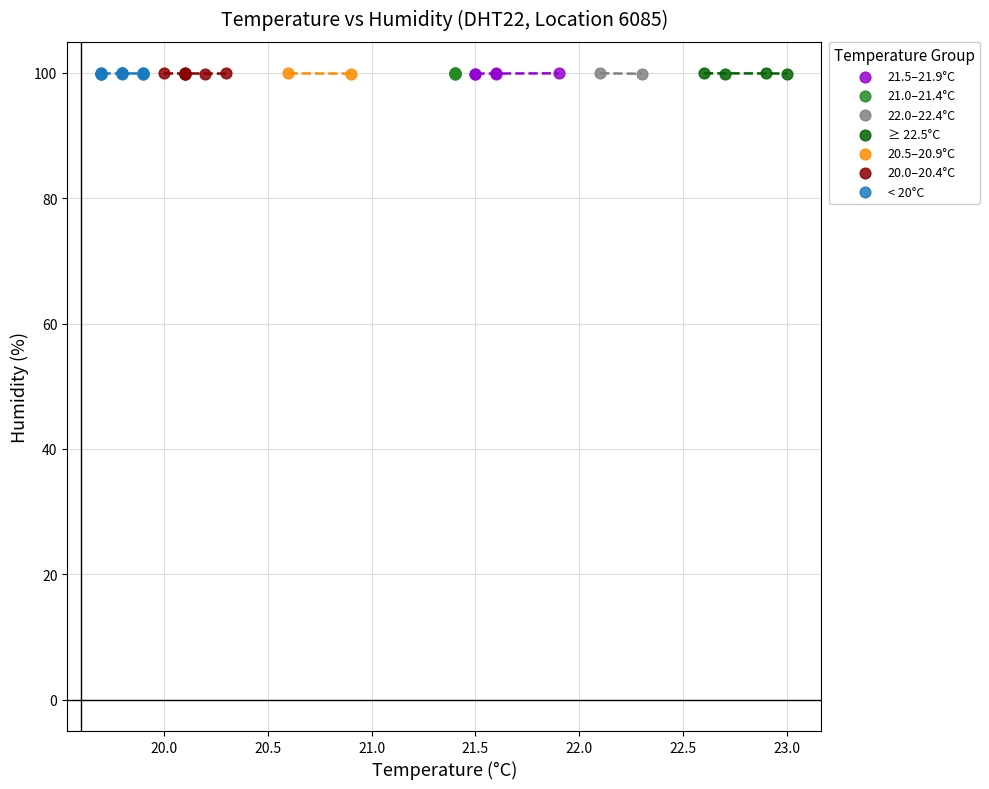

What are all the series names shown in the legend?

21.5–21.9°C, 21.0–21.4°C, 22.0–22.4°C, ≥ 22.5°C, 20.5–20.9°C, 20.0–20.4°C, < 20°C